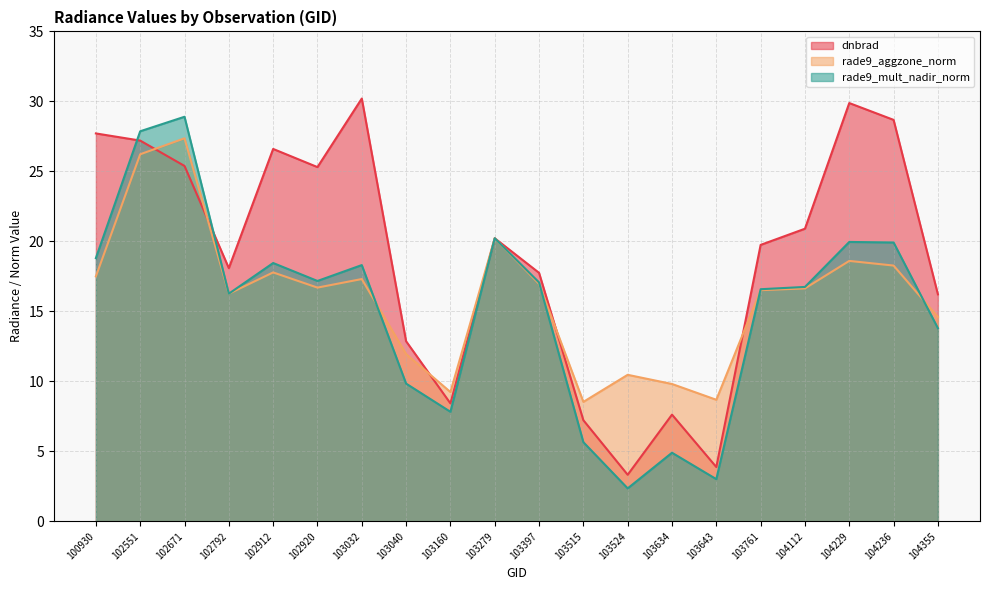

Which has a higher value, 103397 or 103524?

103397